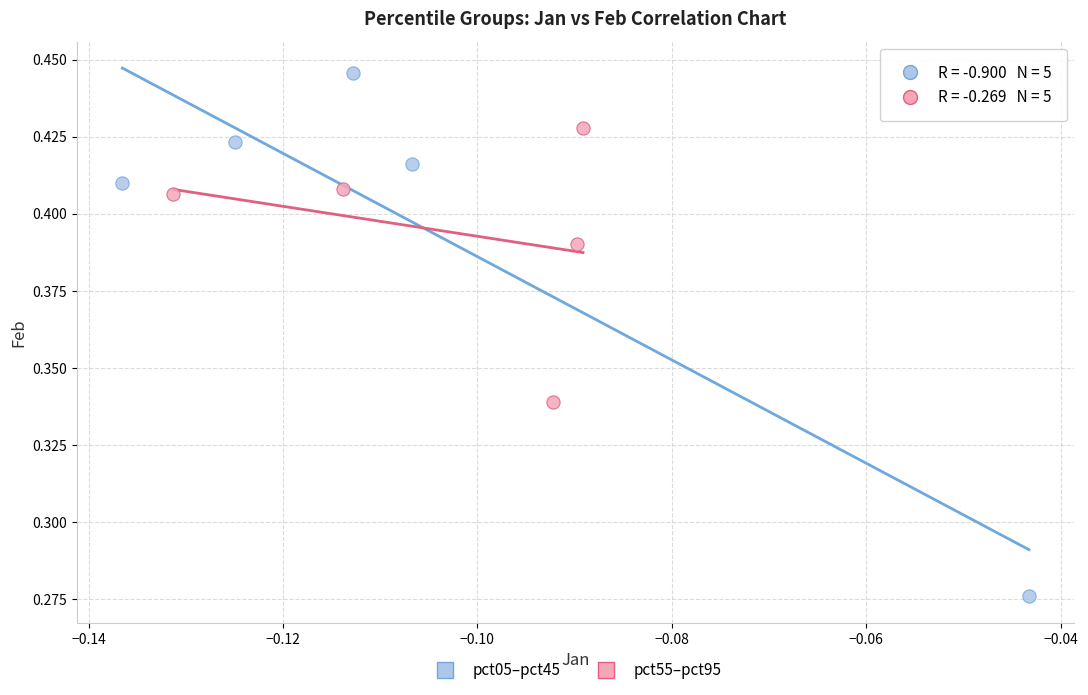

Which series reaches the minimum Y coordinate?

pct05–pct45